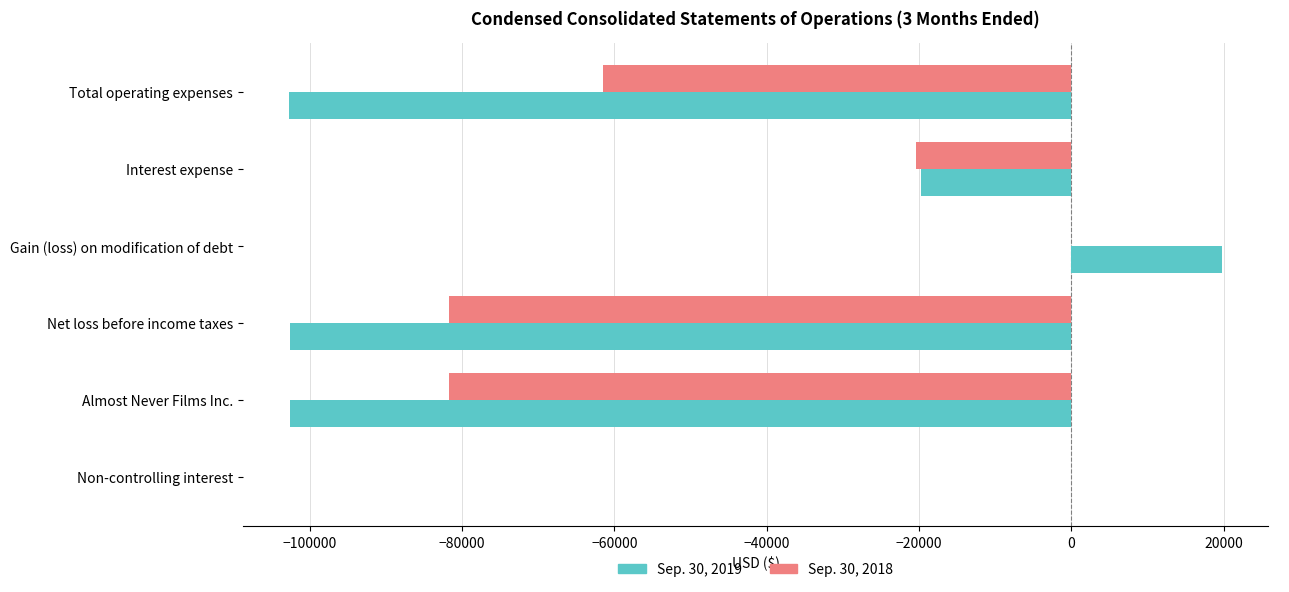

What are all the series names shown in the legend?

Sep. 30, 2019, Sep. 30, 2018